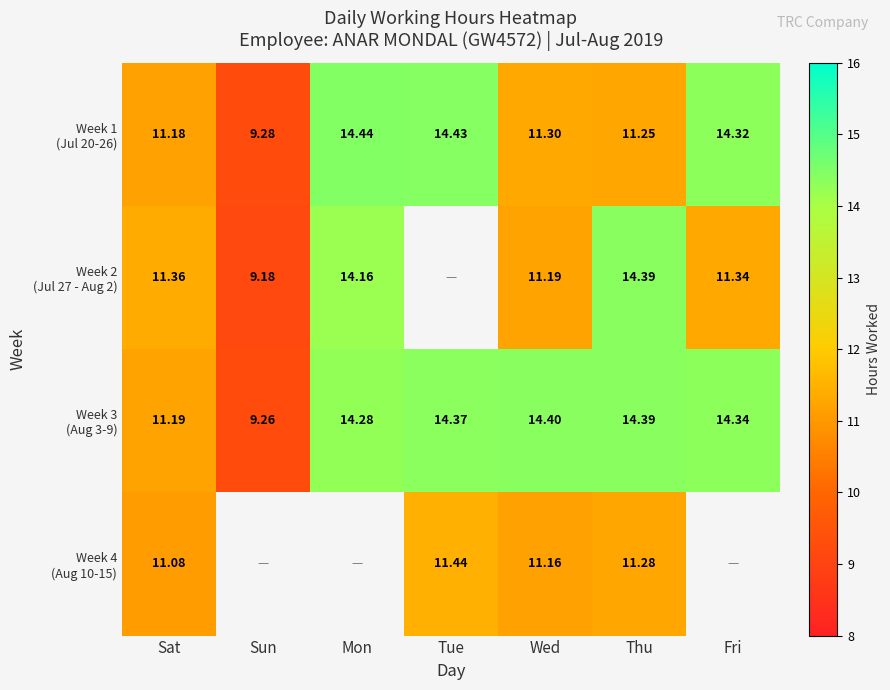

What is the average value of the Week 1 (Jul 20-26) series?

12.3